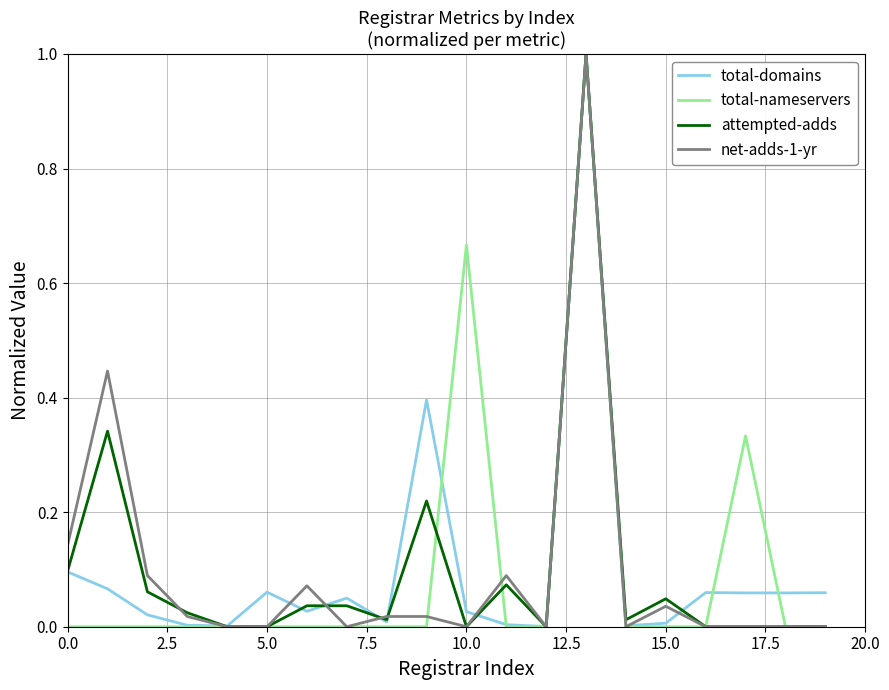

What is the highest value of the total-domains series?

1.0